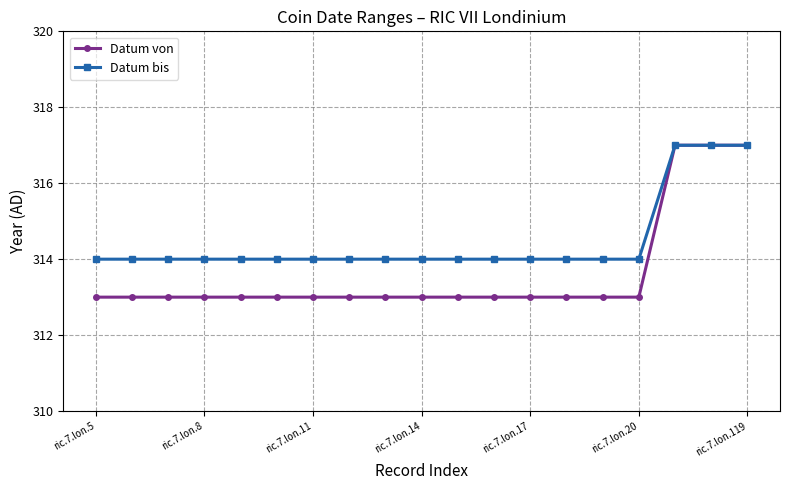

Count the Datum von values in the range 313 to 314.

16